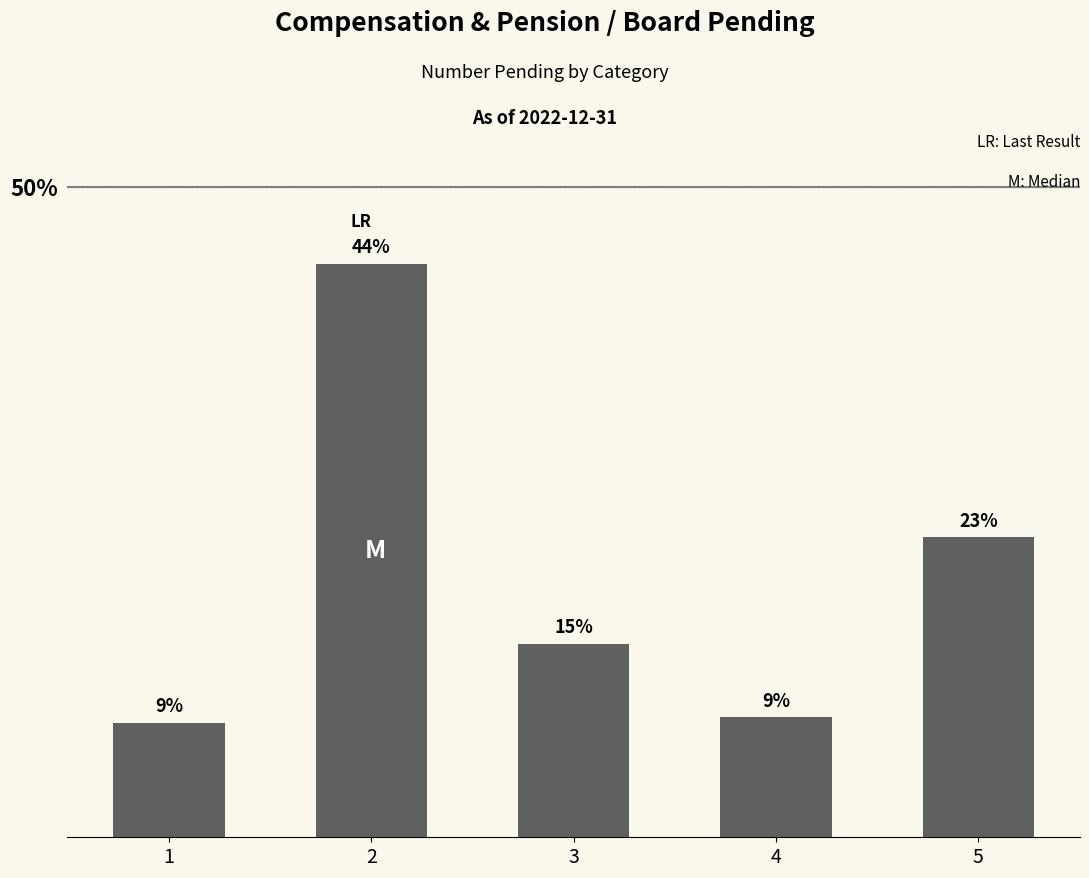

What is the sum of all values?

100.0